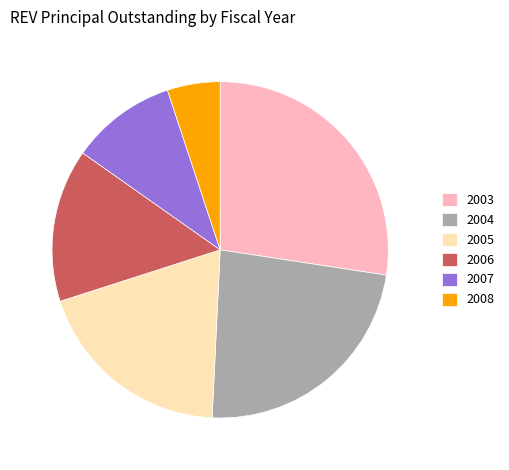

What is the largest slice in the pie chart?

2003